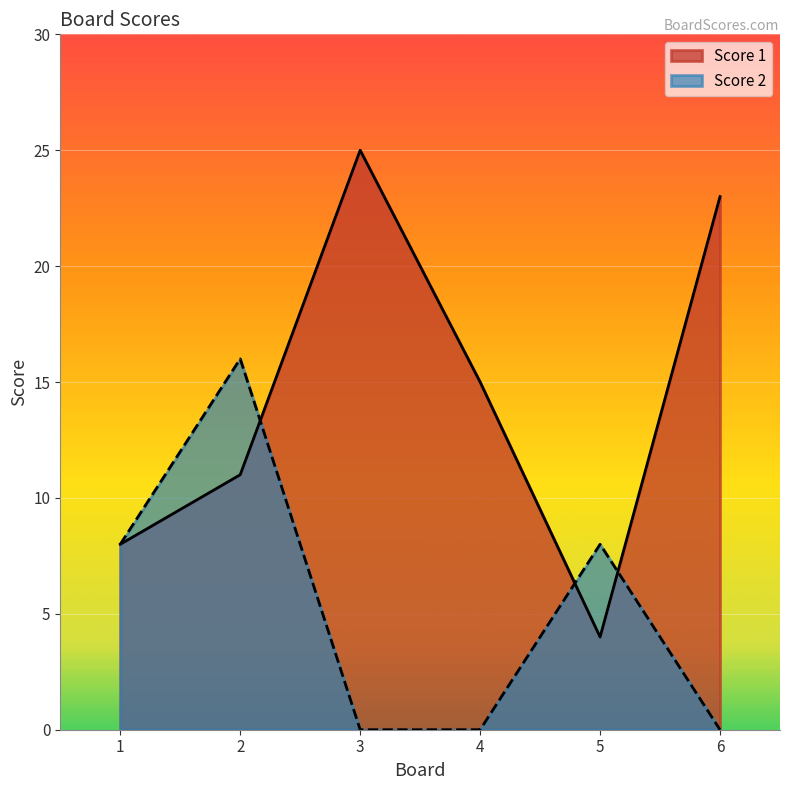

Rank the series by their average value, from highest to lowest.

Score 1, Score 2